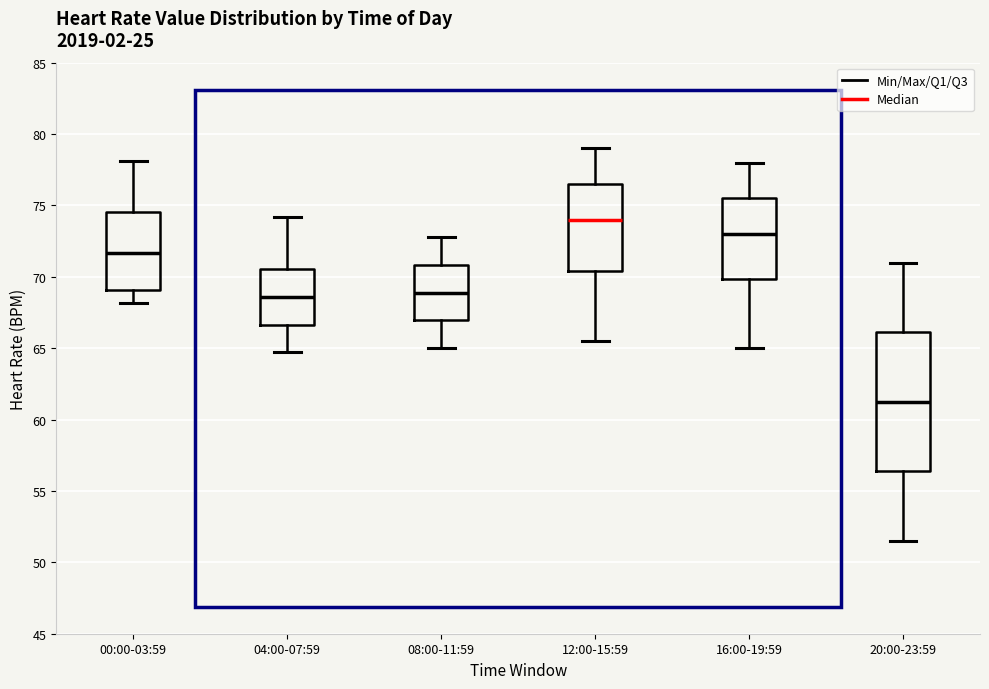

Which box is the tallest, from its lower edge to its upper edge?

20:00-23:59